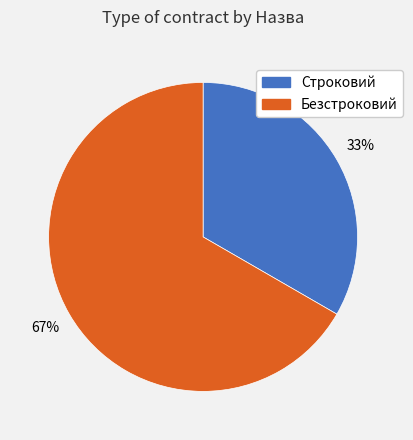

True or false: Строковий accounts for 33% of the total.

True